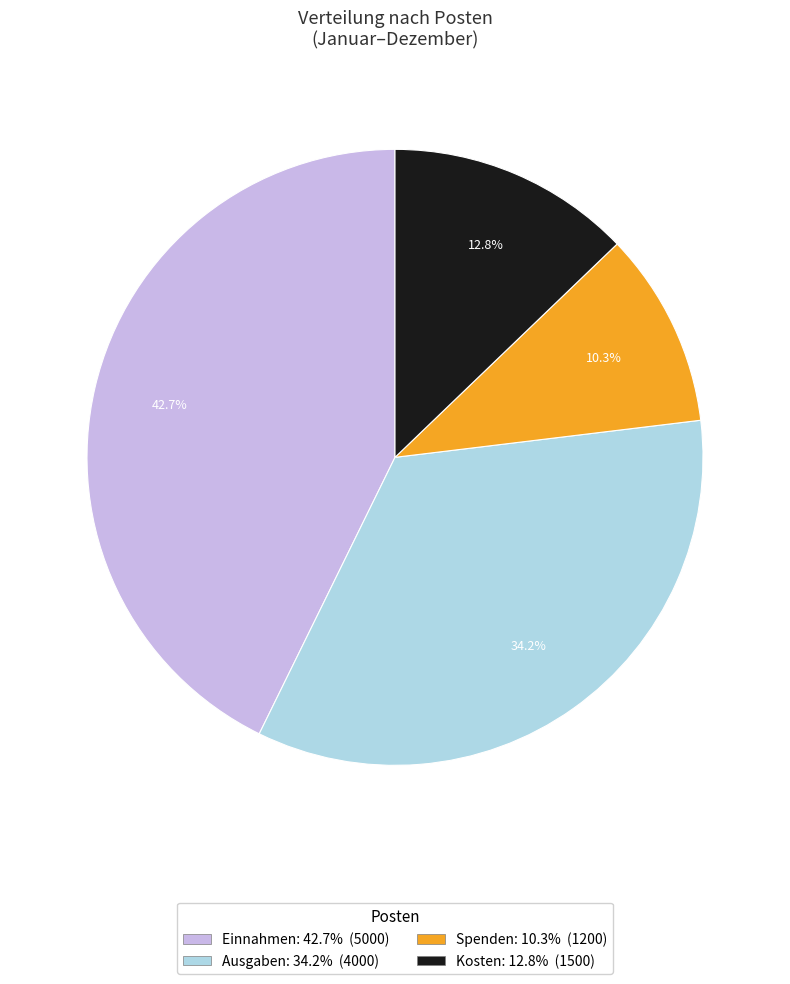

What percentage is NOT represented by Spenden?

89.7%